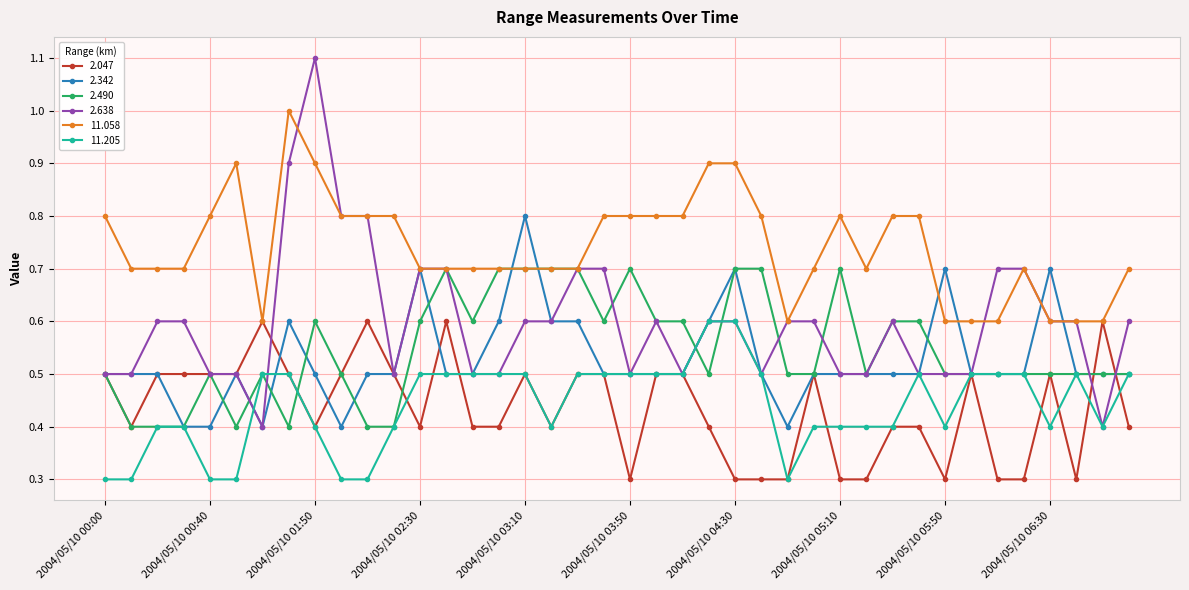

What is the smallest value displayed?

0.3